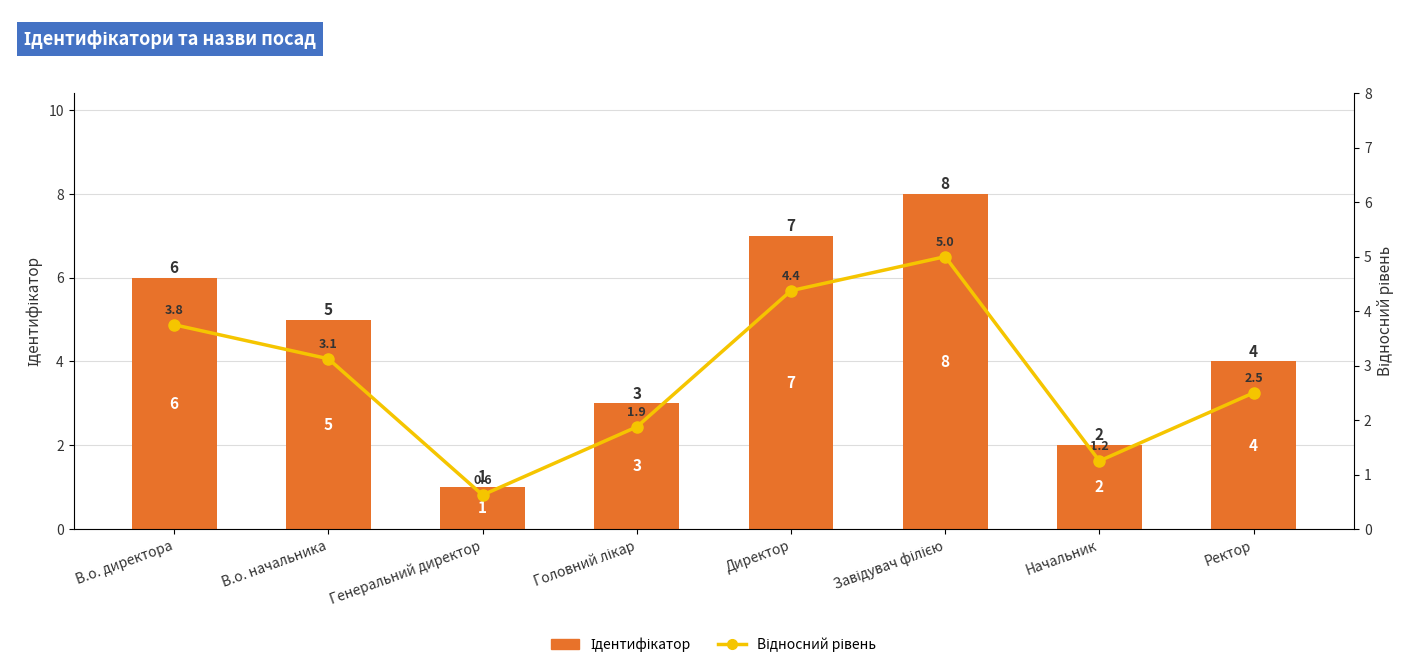

What is the label of the 2nd bar from the right?

Начальник